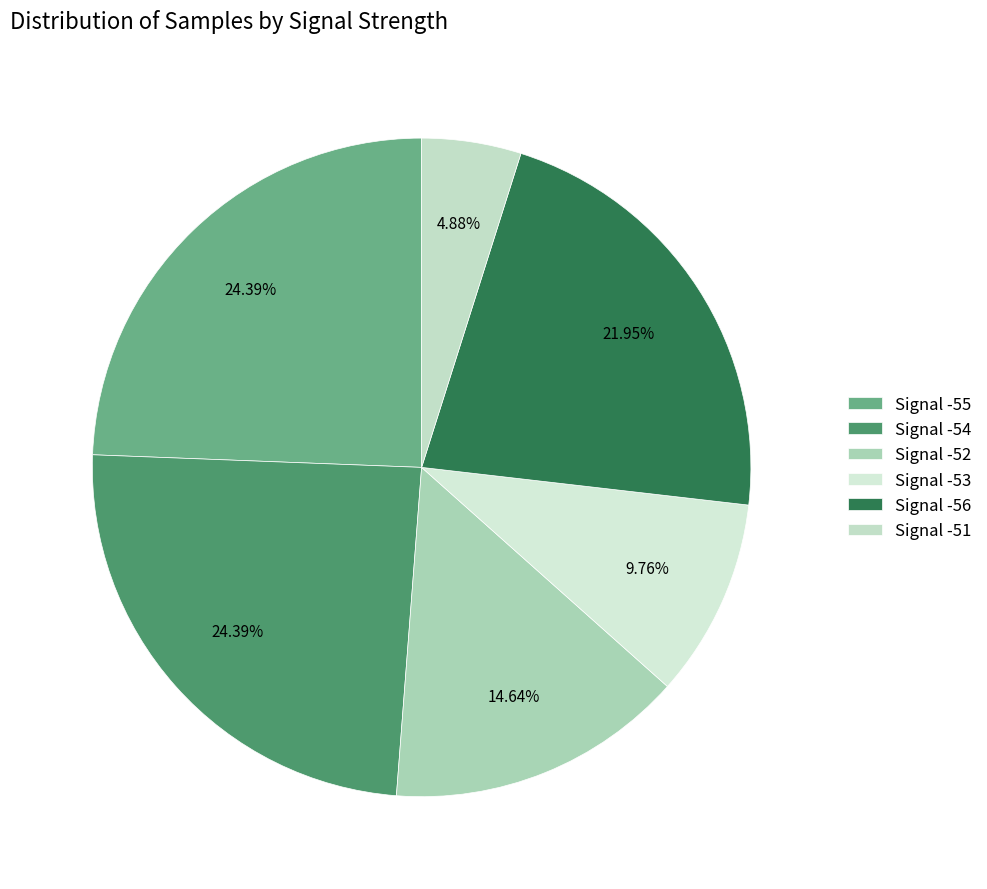

How many segments does this pie chart have?

6